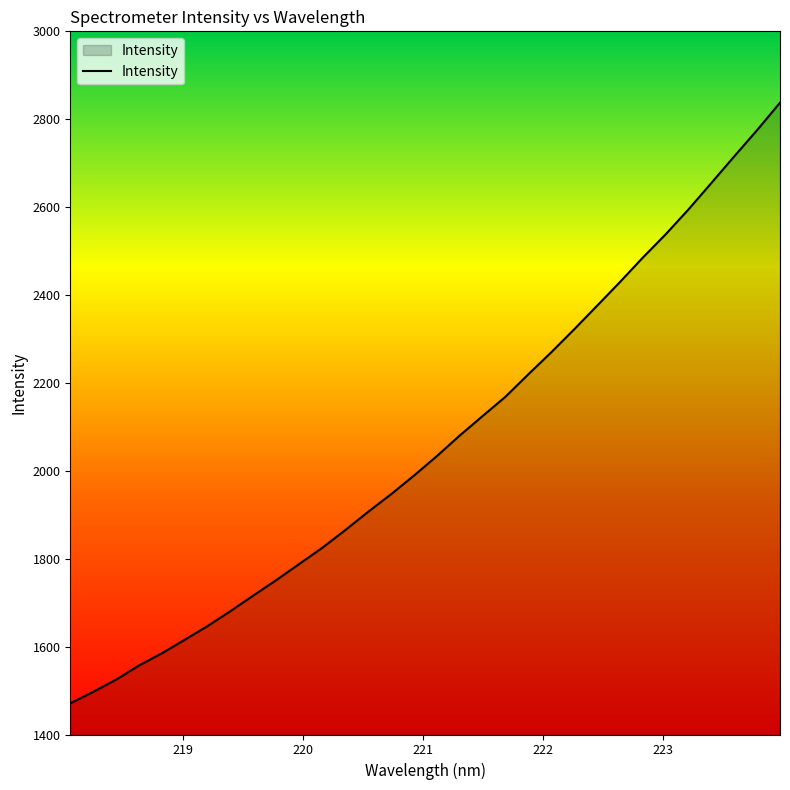

What is the difference between the maximum and minimum values?

1366.9